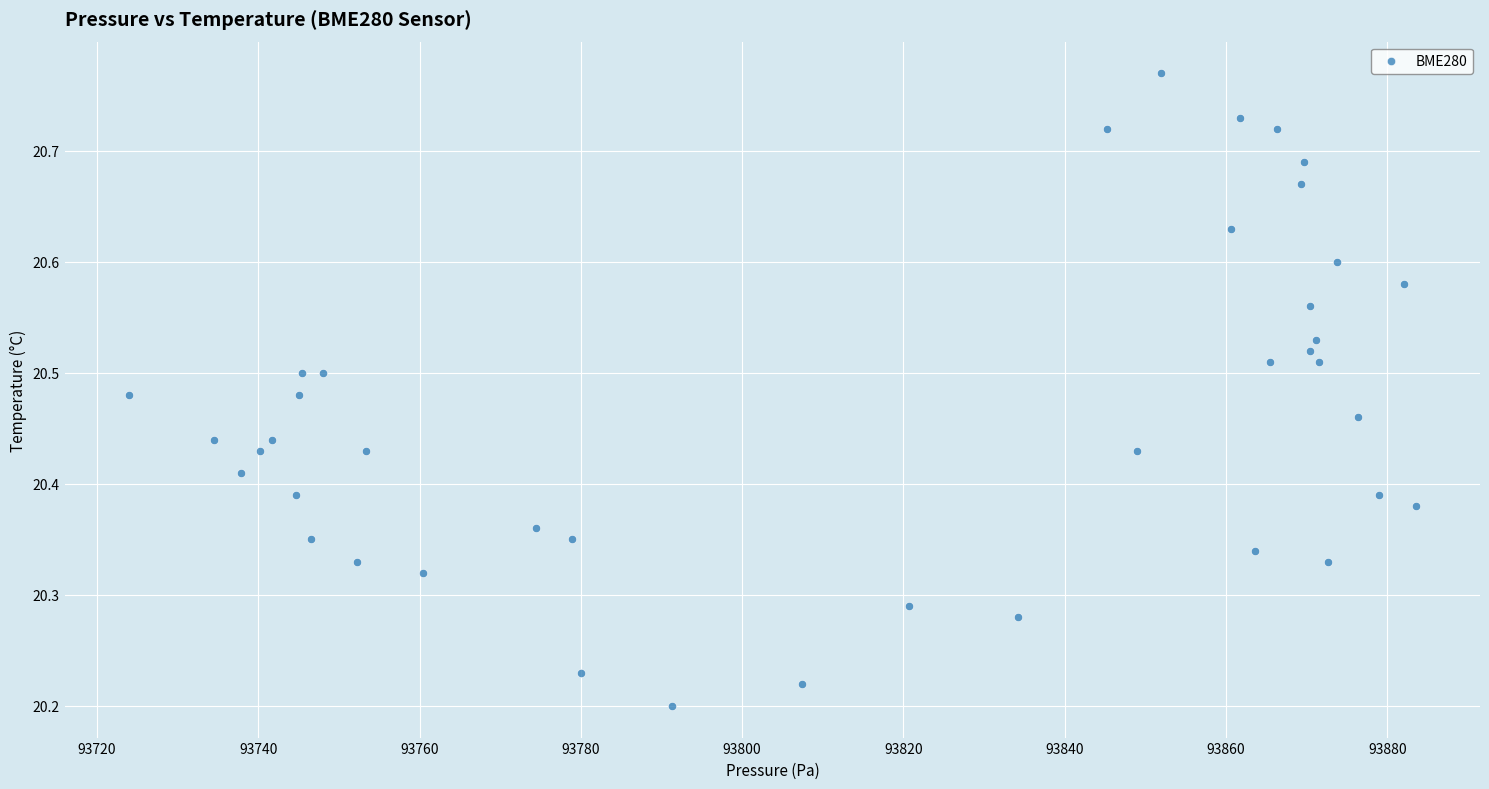

What is the range of Y values (max minus min)?

0.6